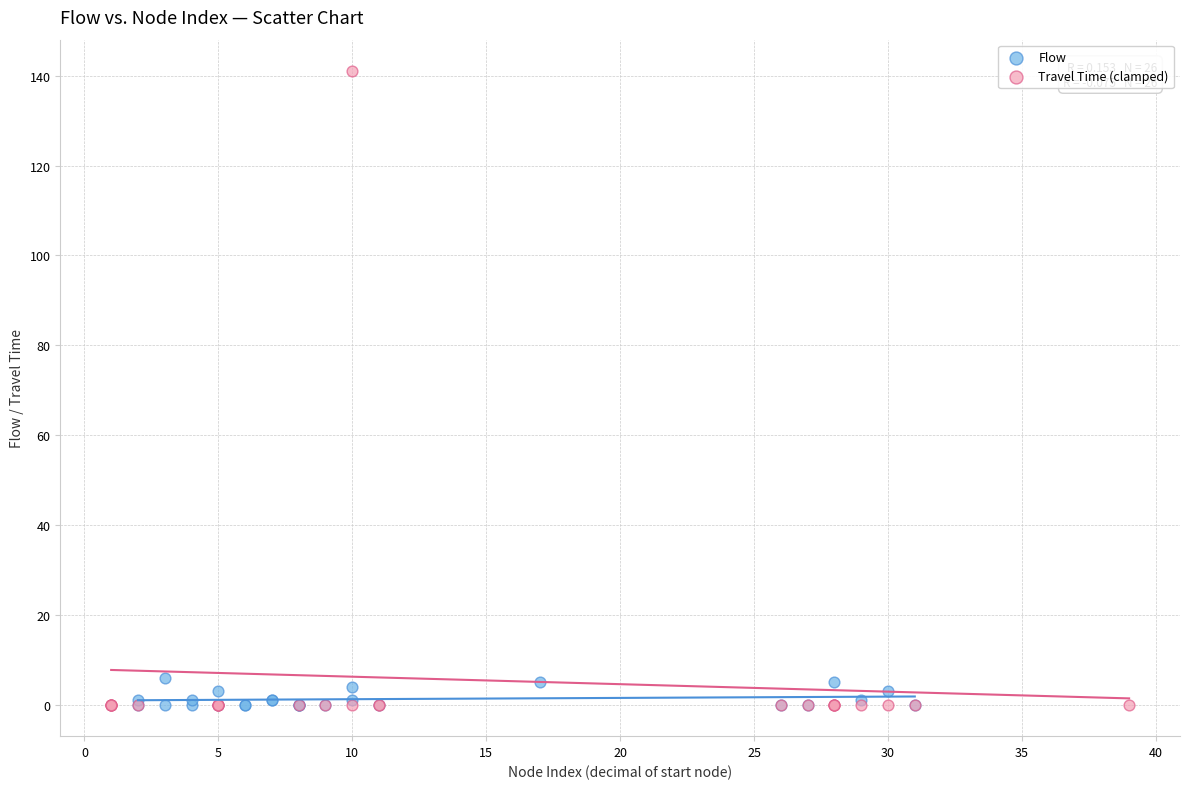

Which series reaches the maximum Y coordinate?

Travel Time (clamped)